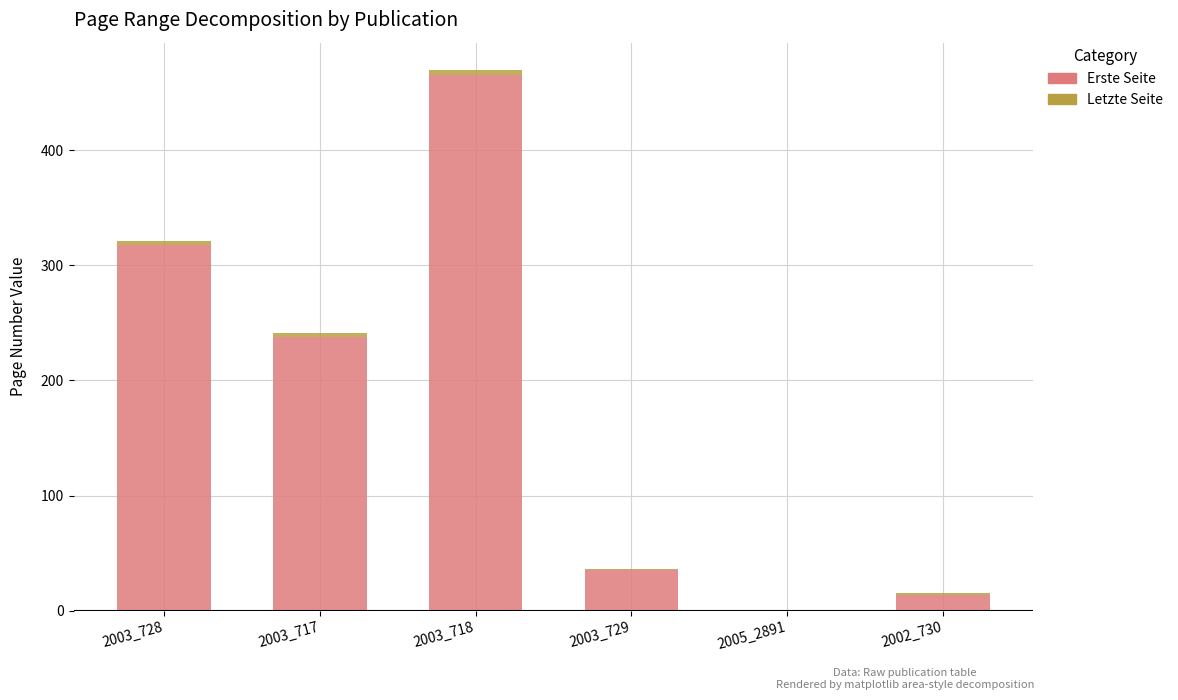

Which category has the highest value in the Erste Seite series?

2003_718